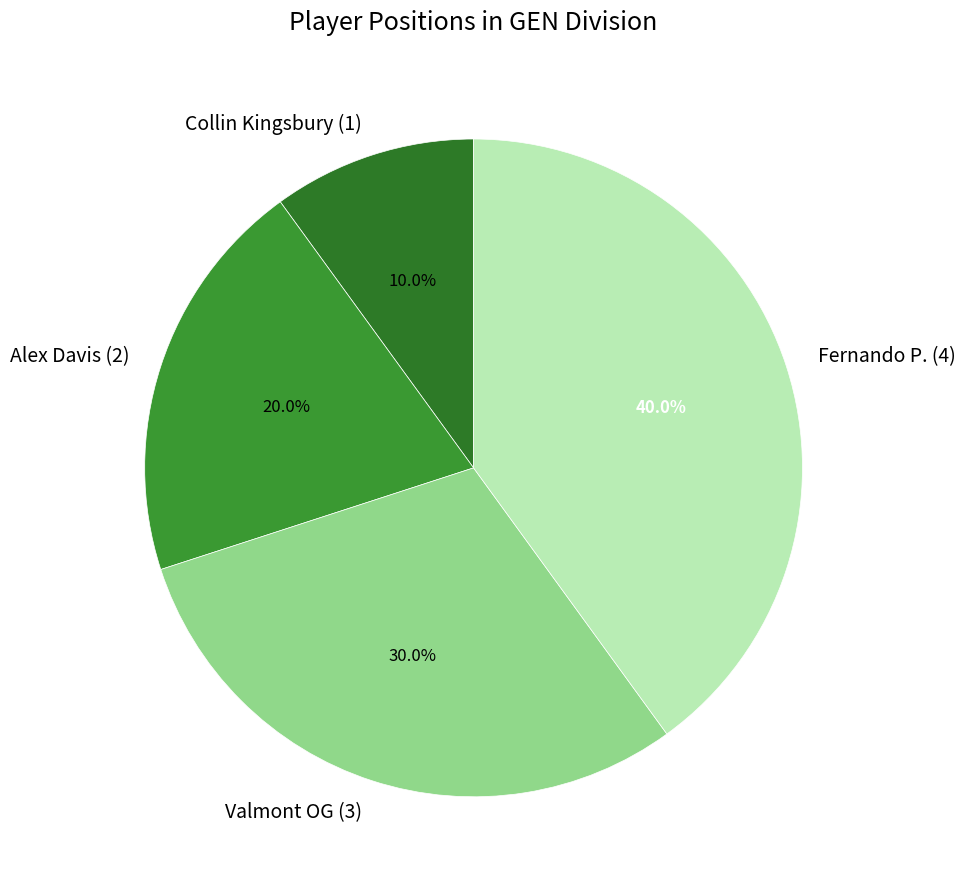

What percentage is the Valmont OG (3) slice, to the nearest percent?

30%